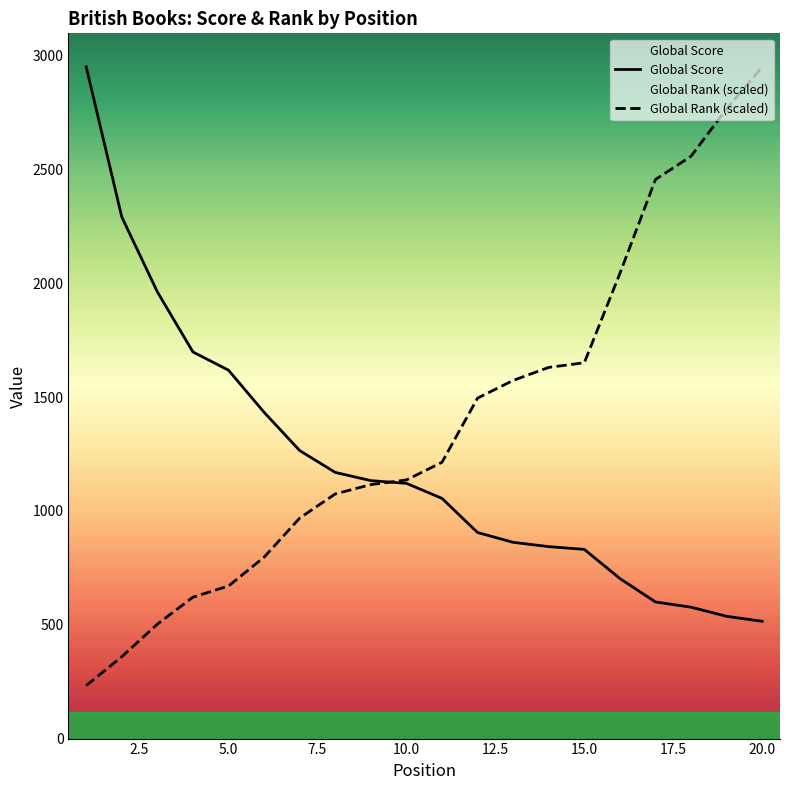

True or false: Global Rank (scaled) has a value of 1495.4 at 11.

True